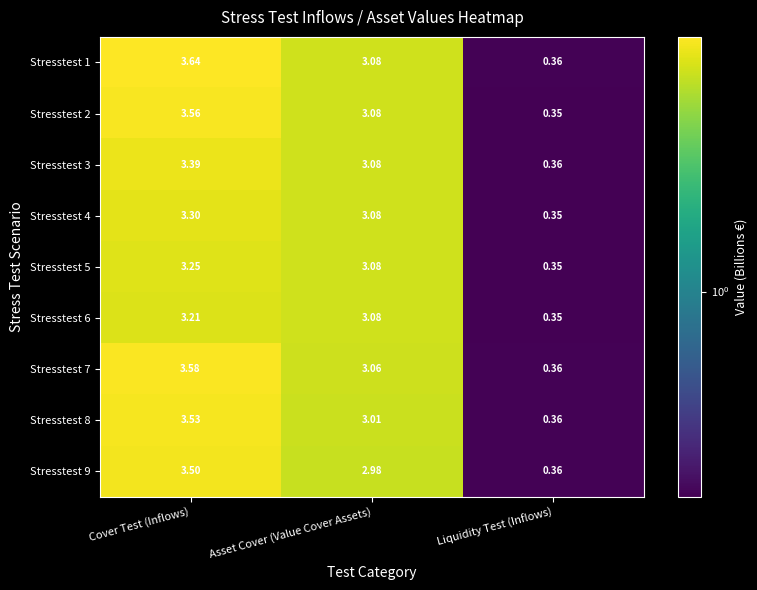

List the series in order of their peak value, lowest first.

Stresstest 6, Stresstest 5, Stresstest 4, Stresstest 3, Stresstest 9, Stresstest 8, Stresstest 2, Stresstest 7, Stresstest 1